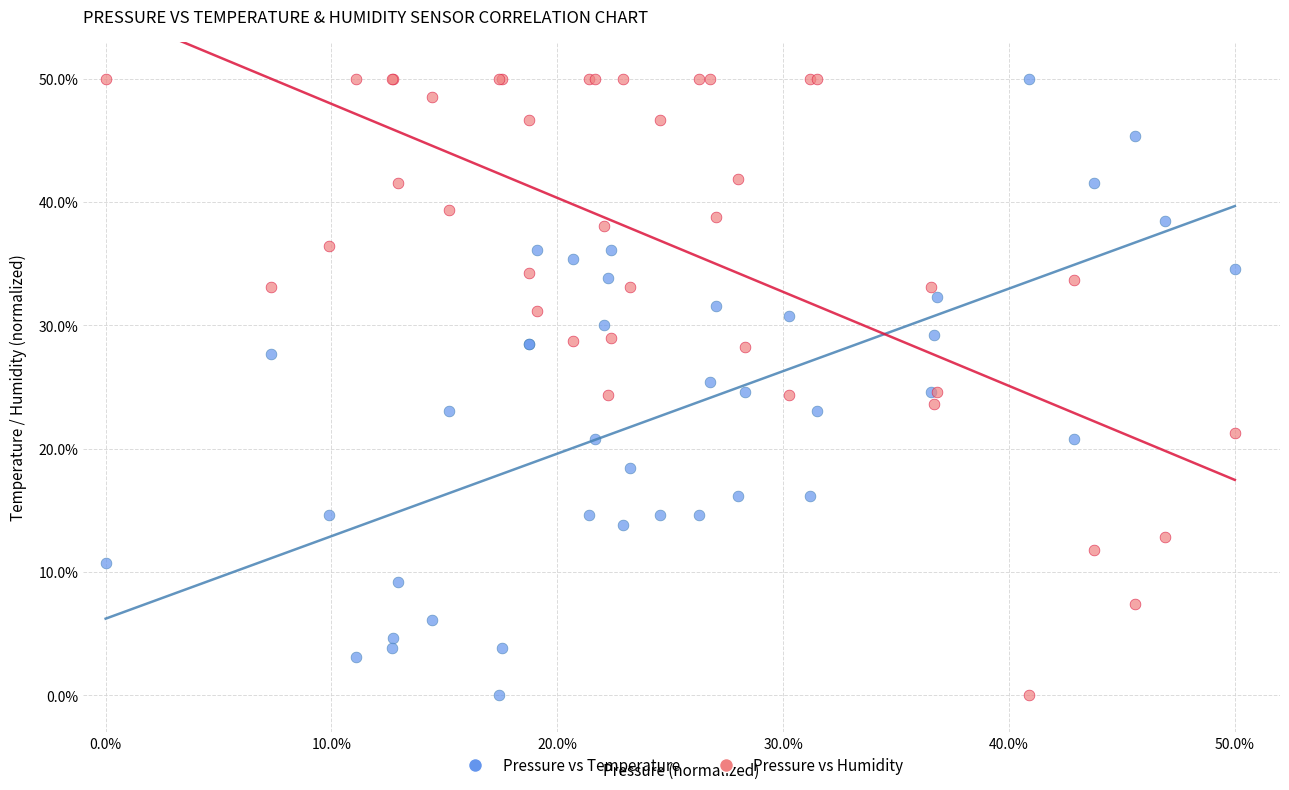

What is the X range (max minus min) for the scatter plot?

50.0